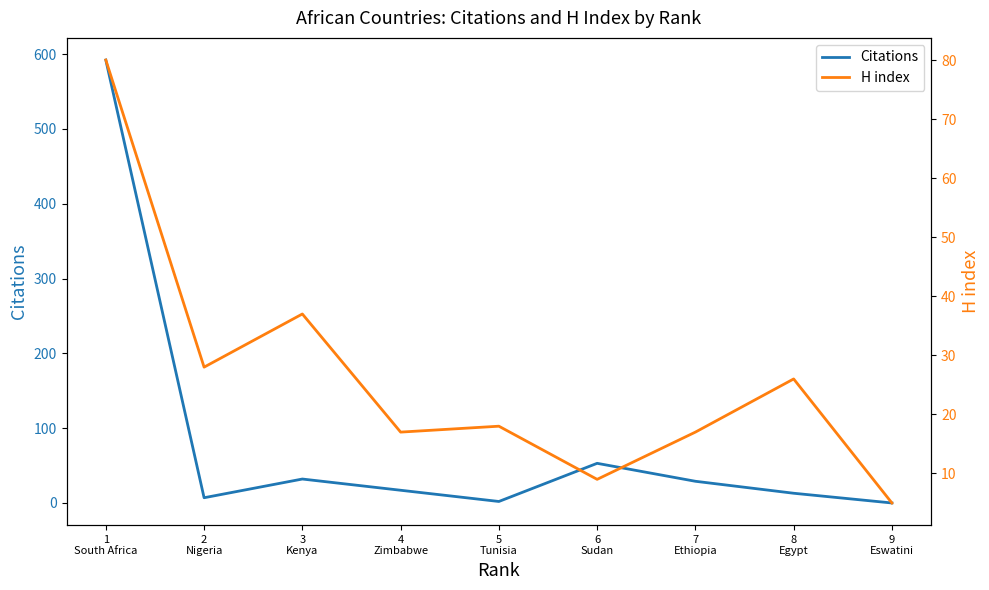

How many values in the H index series exceed 18?

4